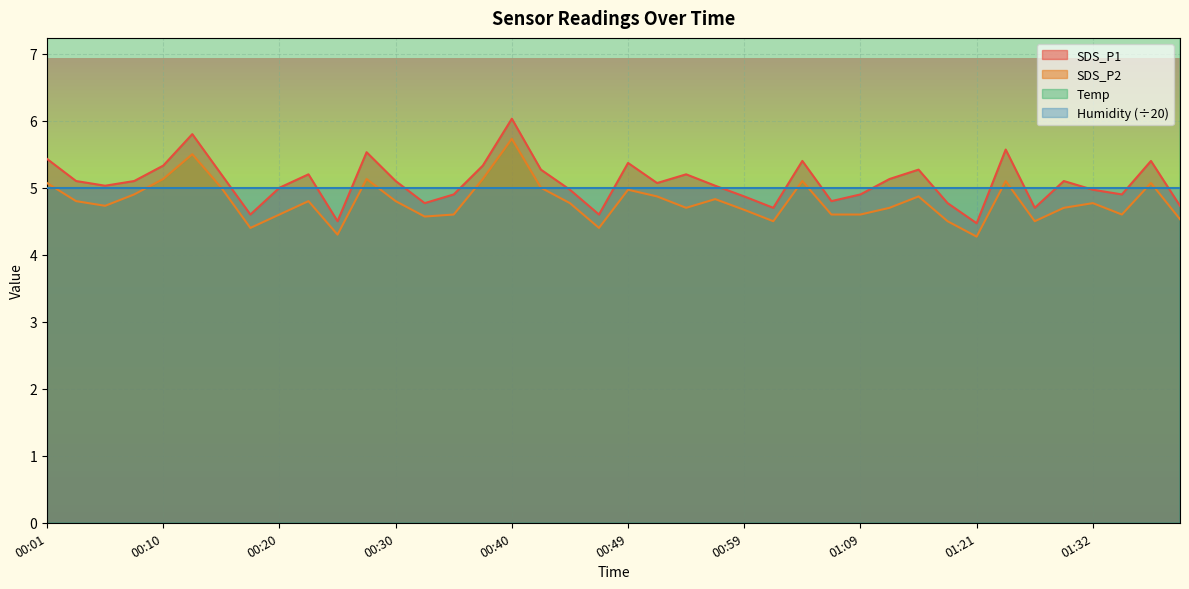

The value of SDS_P2 at 01:21 is 5.8. True or false?

False